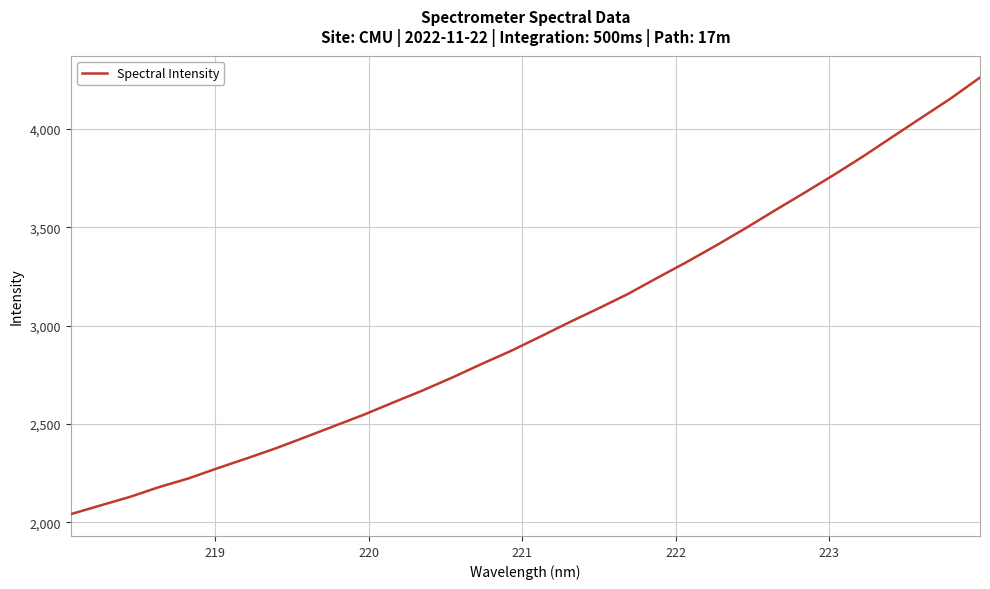

What is the difference between the maximum and minimum values?

2221.0